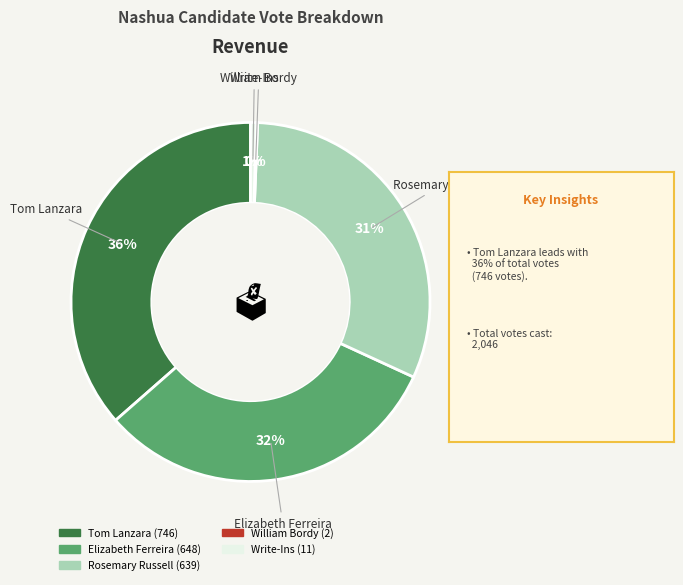

To the nearest percent, what is the difference between the largest and smallest slice percentages?

36%